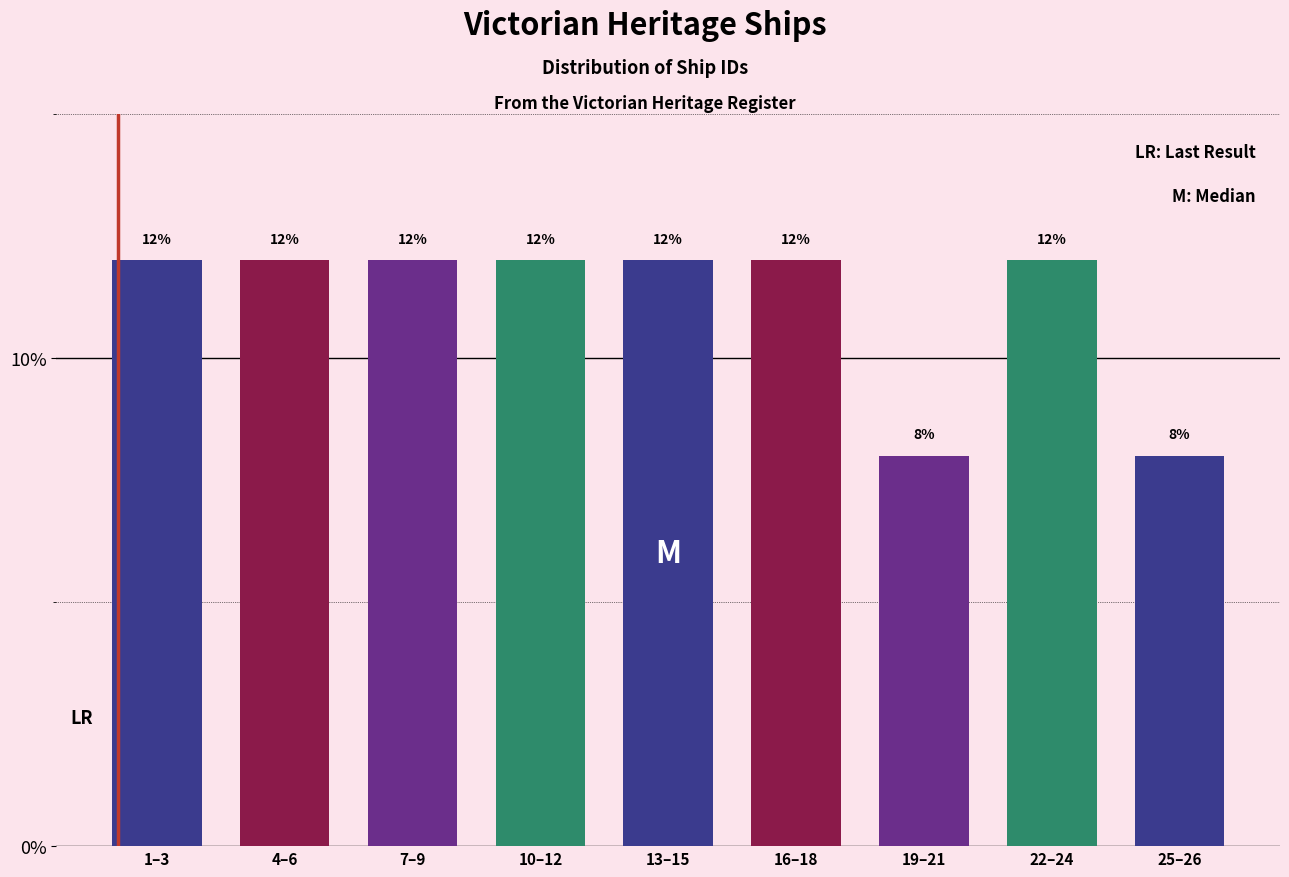

Reading left to right, list all the values displayed in this chart.

1–3=12	4–6=12	7–9=12	10–12=12	13–15=12	16–18=12	19–21=8	22–24=12	25–26=8